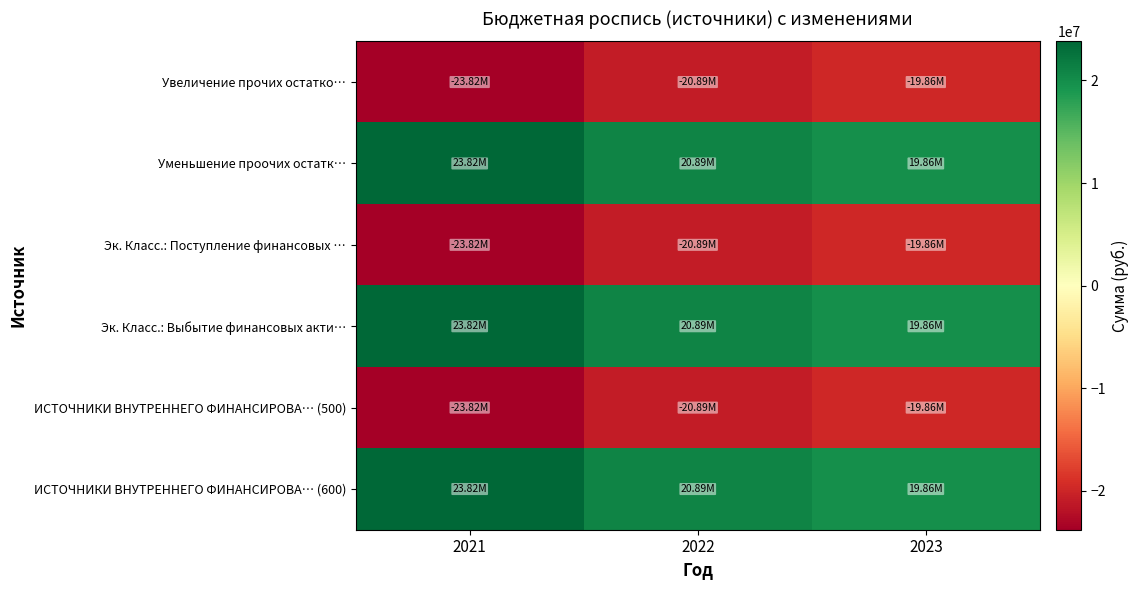

At which category does the chart reach its minimum across all series?

2021